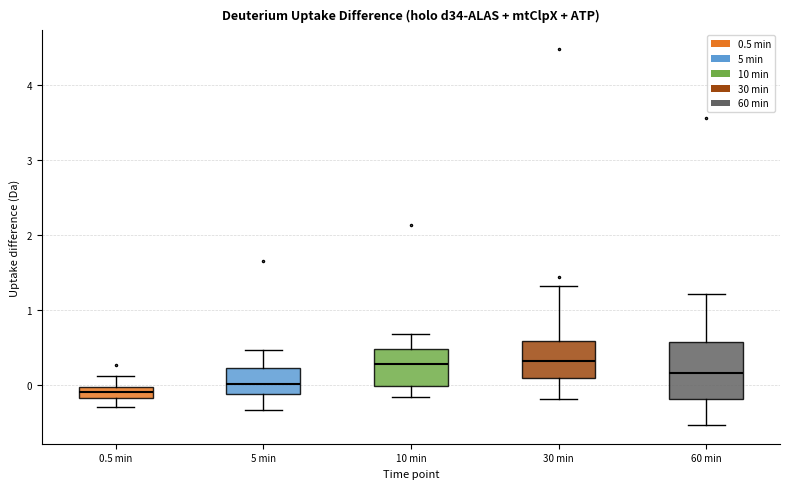

Reading left to right, read every box against the y-axis: the position of its median line, the range the box covers, and the ends of its whiskers. The values are not printed on the chart, so give them approximately, as read against the axis.

0.5 min: median -0.1, box -0.2 to 0.0, whiskers -0.3 to 0.1
5 min: median 0.0, box -0.1 to 0.2, whiskers -0.3 to 0.5
10 min: median 0.3, box 0.0 to 0.5, whiskers -0.2 to 0.7
30 min: median 0.3, box 0.1 to 0.6, whiskers -0.2 to 1.3
60 min: median 0.2, box -0.2 to 0.6, whiskers -0.5 to 1.2